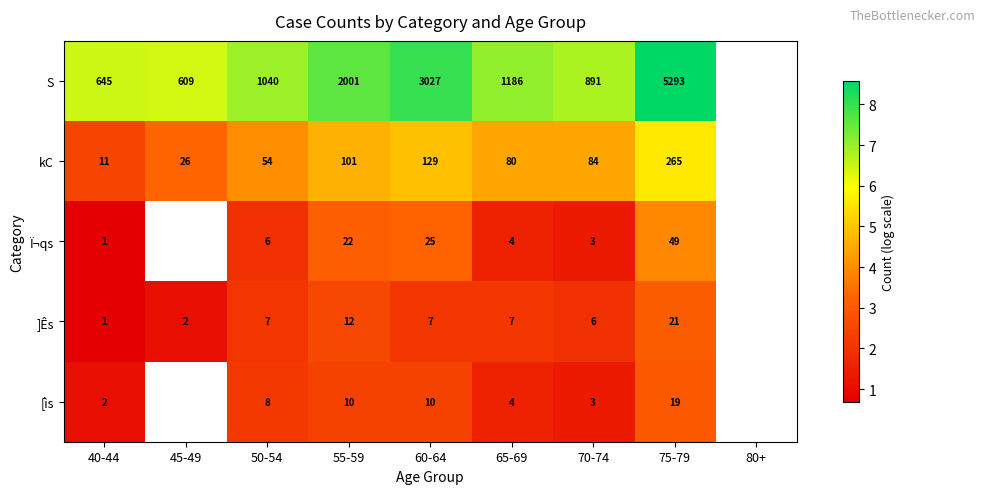

Is the value of Ï¬qs at 40-44 greater than the value of S at 70-74?

No